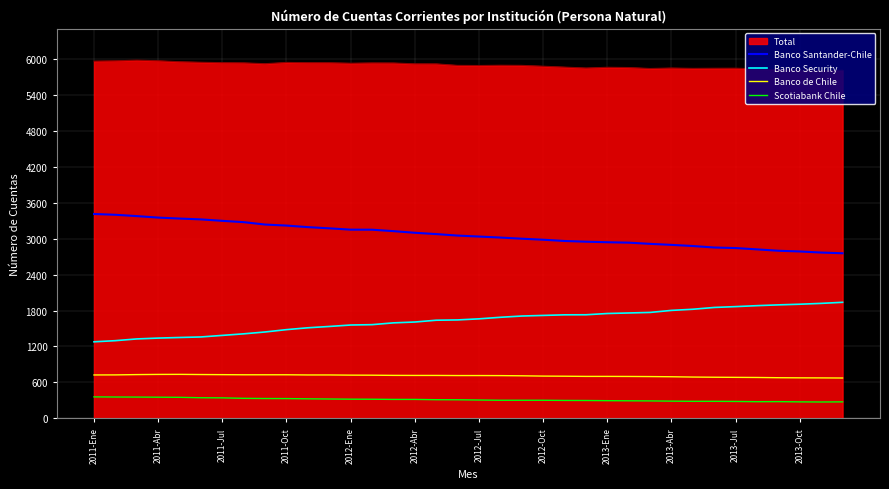

What is the greatest value displayed?

5976